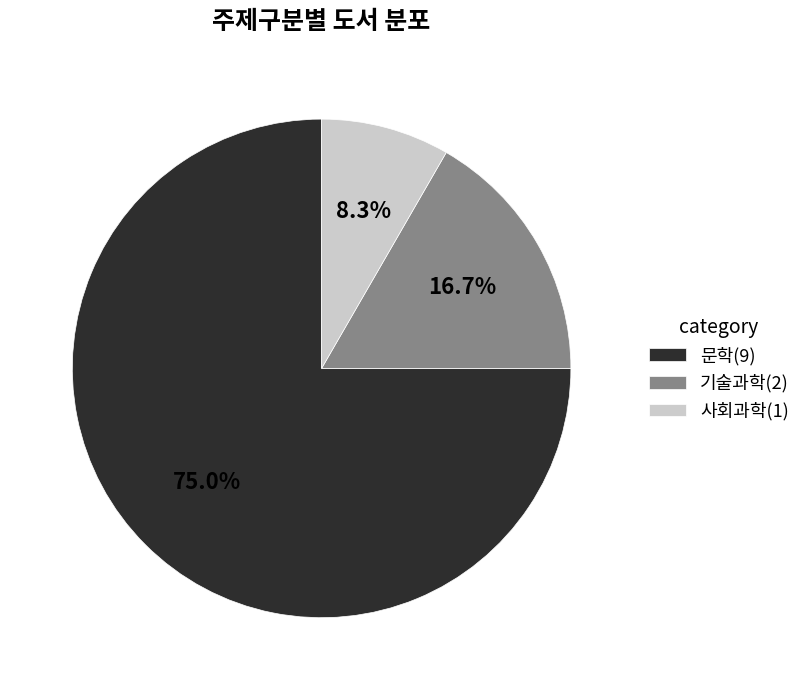

To the nearest percent, what percentage of the pie is 문학?

75%